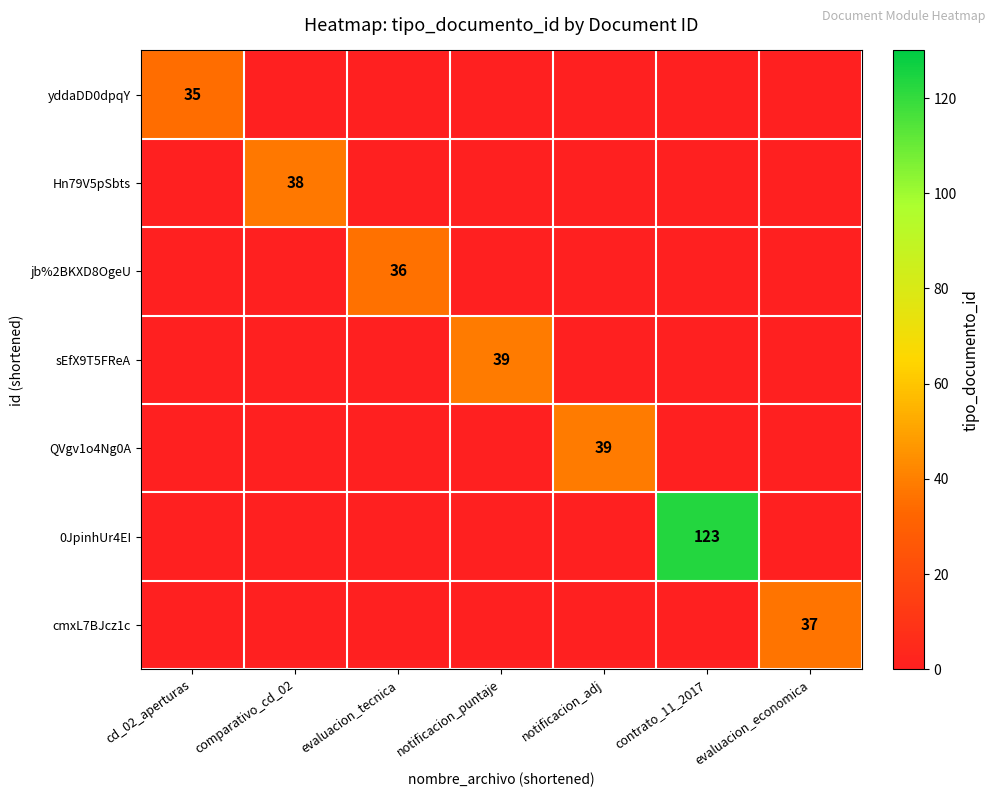

How many data points in Hn79V5pSbts are above 0?

1